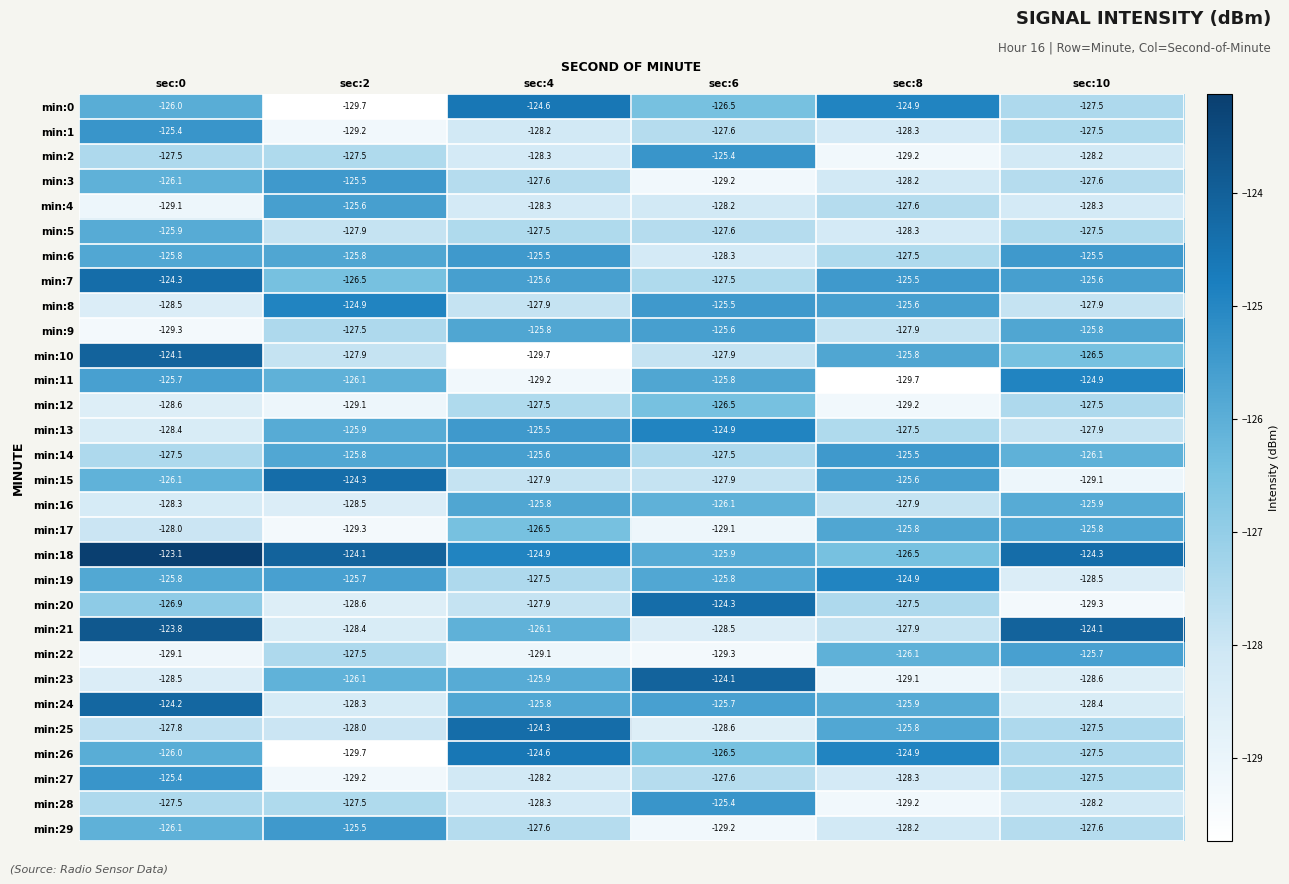

Where is min:7 nearest to the value -125?

sec:8